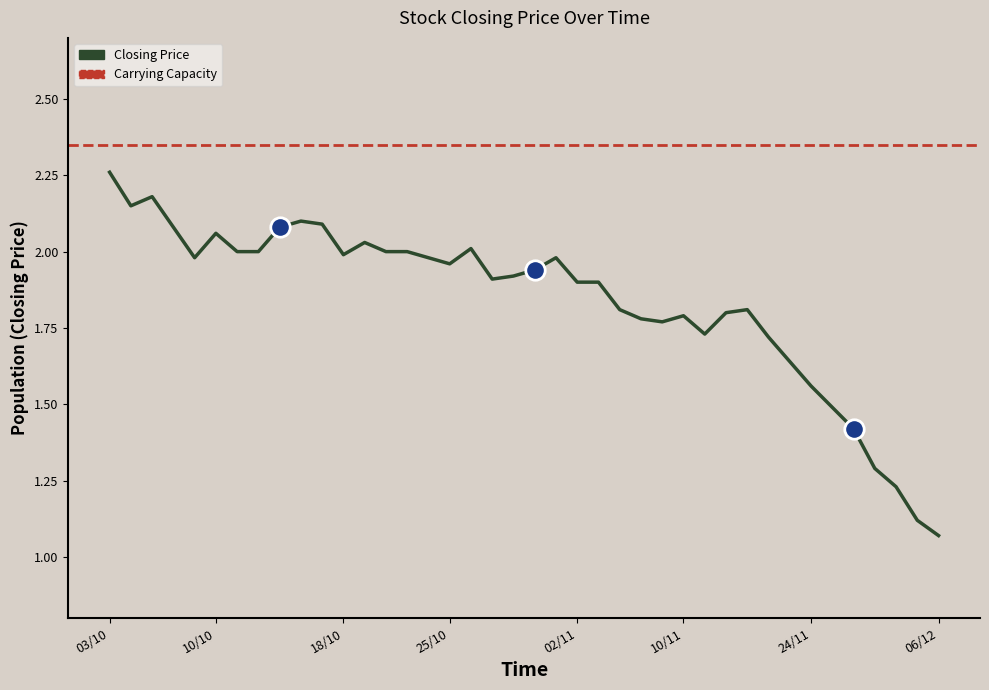

Where is the data nearest to the value 1?

06/12